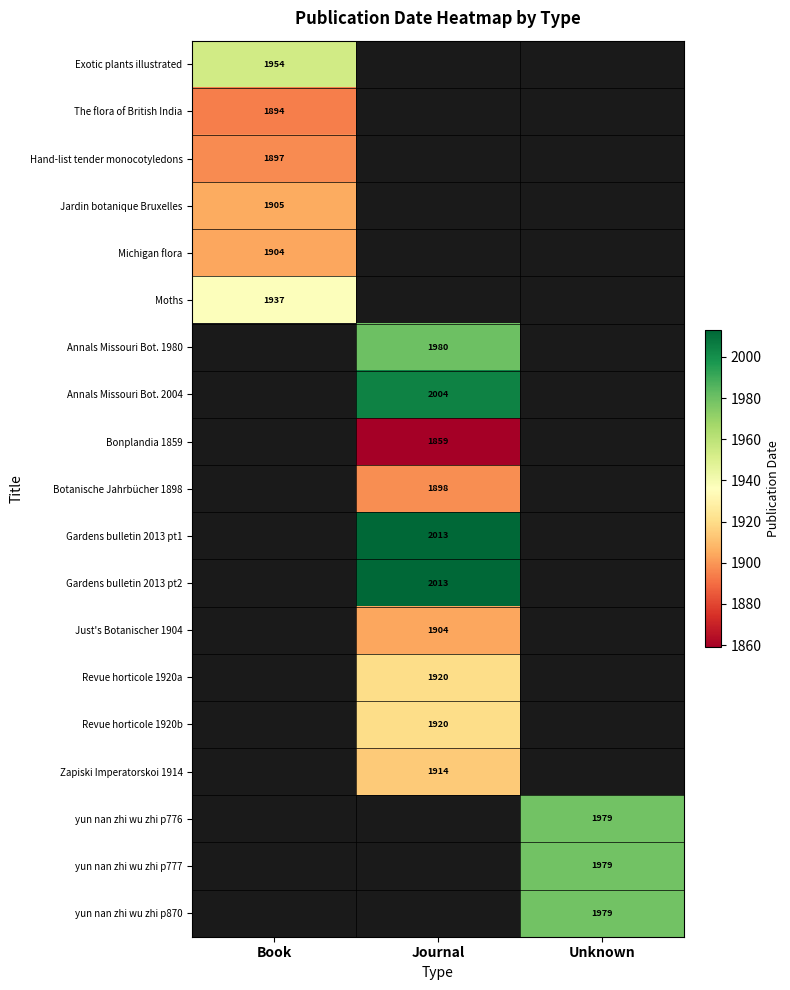

Is it true that Zapiski Imperatorskoi 1914 equals 2729 at Journal?

False